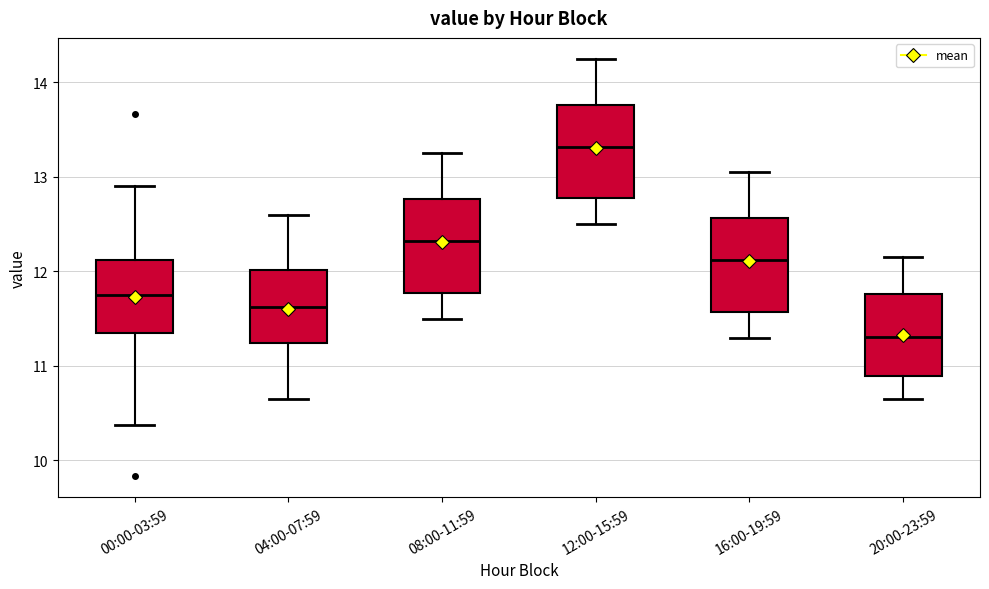

Where is the upper edge of the box for 16:00-19:59 on the y-axis? The values are not printed on the chart, so give them approximately, as read against the axis.

12.6